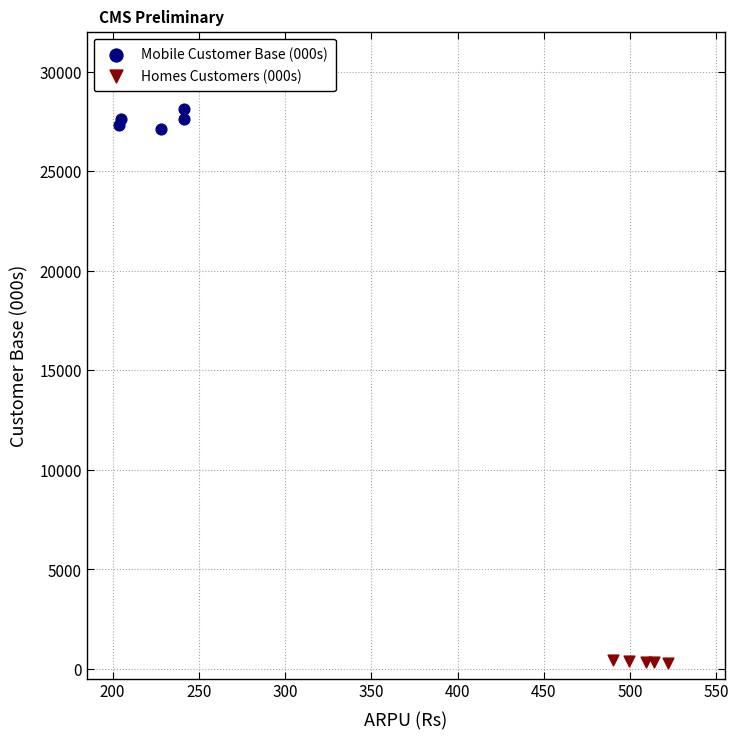

Which series contains the highest Y value?

Mobile Customer Base (000s)